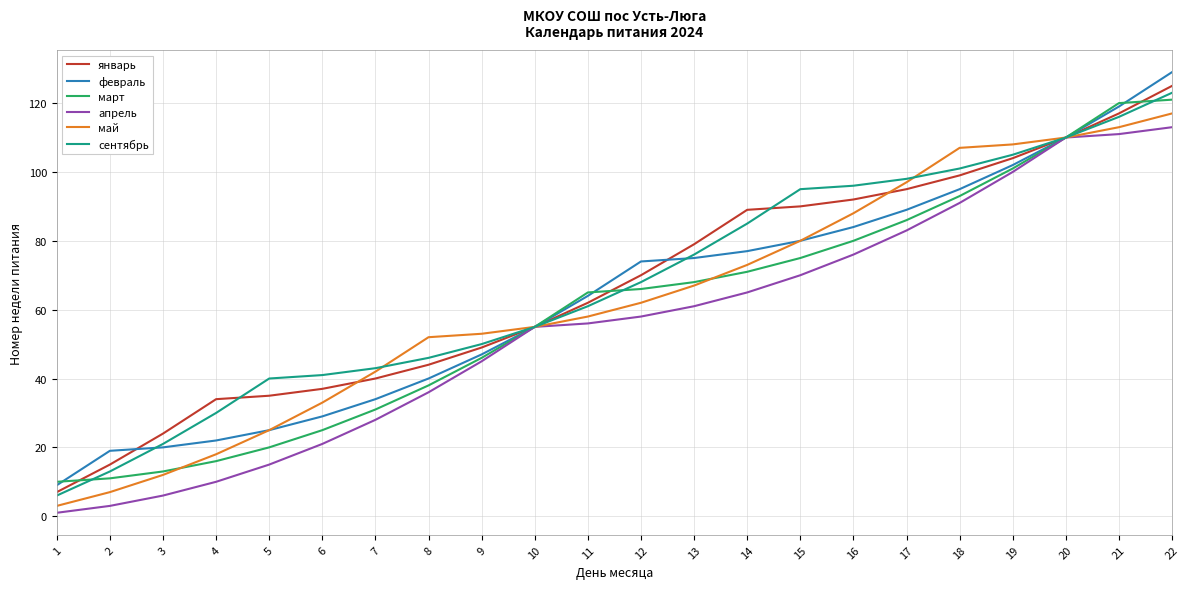

The март series shows 11 at 7. True or false?

False